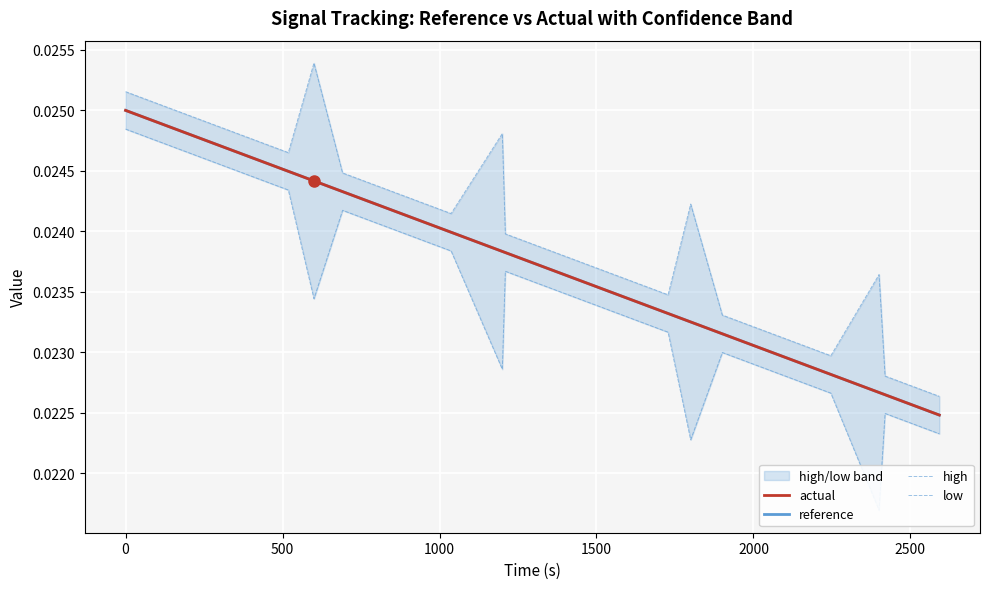

True or false: high and reference cross at least once.

False